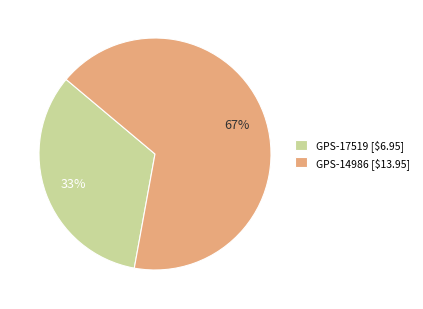

The GPS-14986 [$13.95] slice represents 67% of the pie. True or false?

True